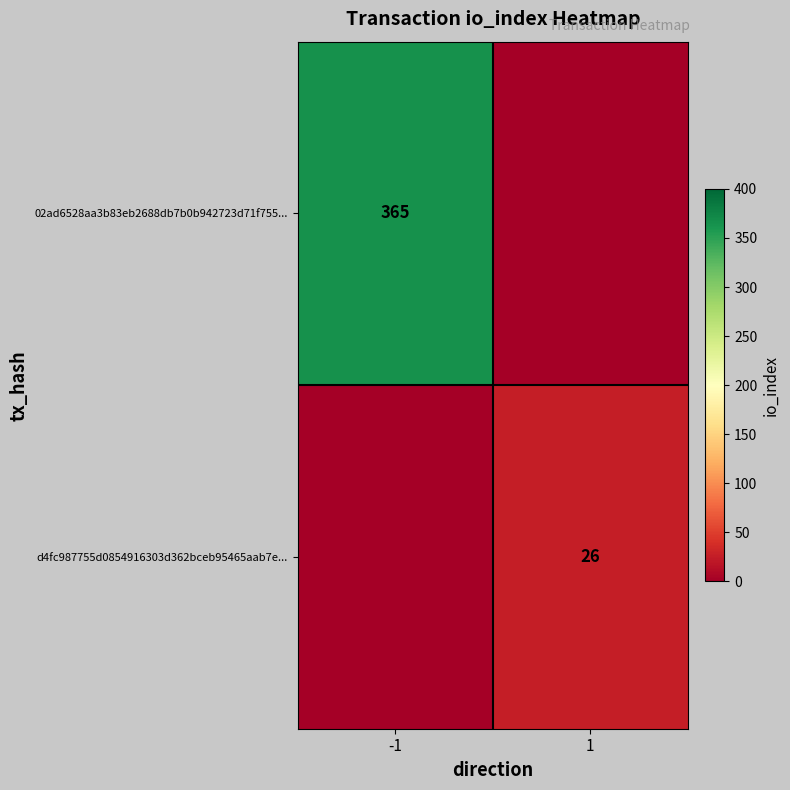

Which label corresponds to the smallest value in the chart?

1